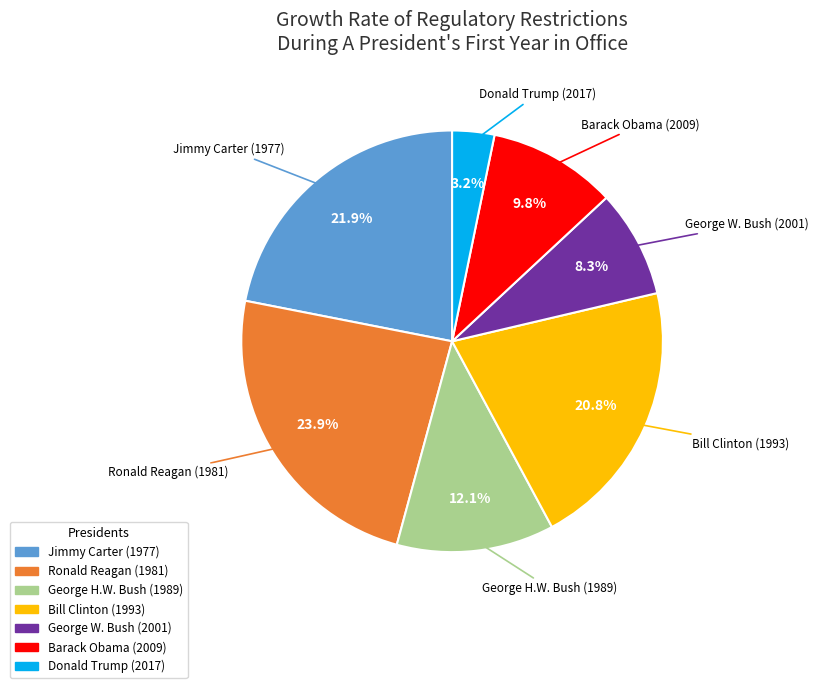

Which category has the smallest portion of the pie?

Donald Trump (2017)